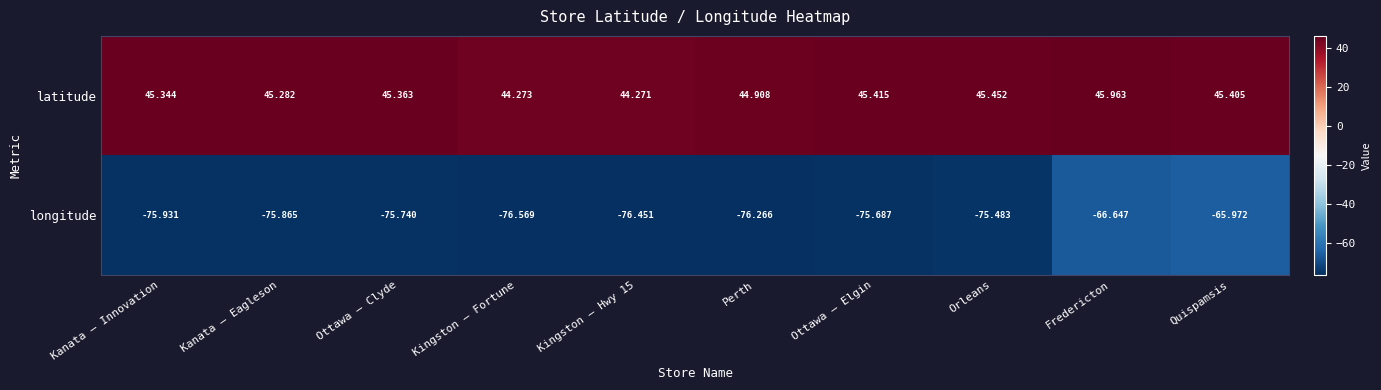

At which category is the sum across all series the highest?

Quispamsis